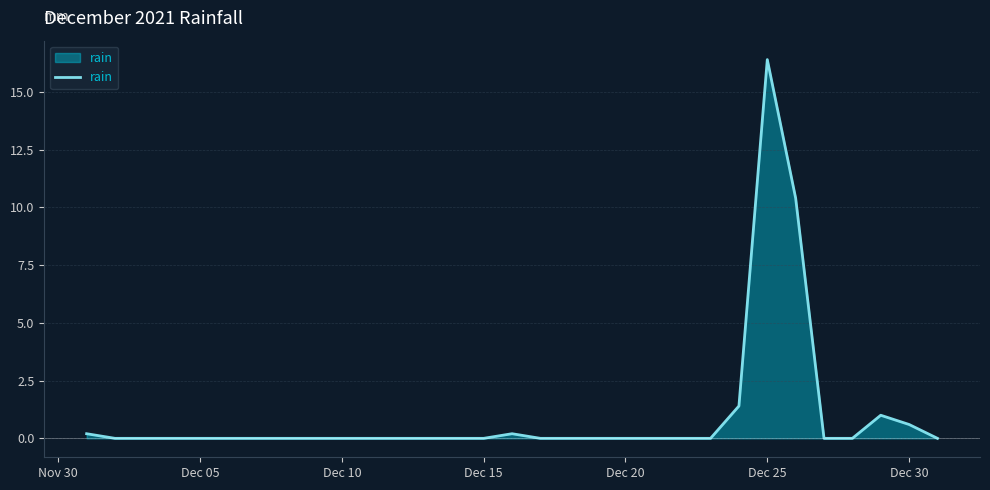

What is the difference between the maximum and minimum values?

16.4